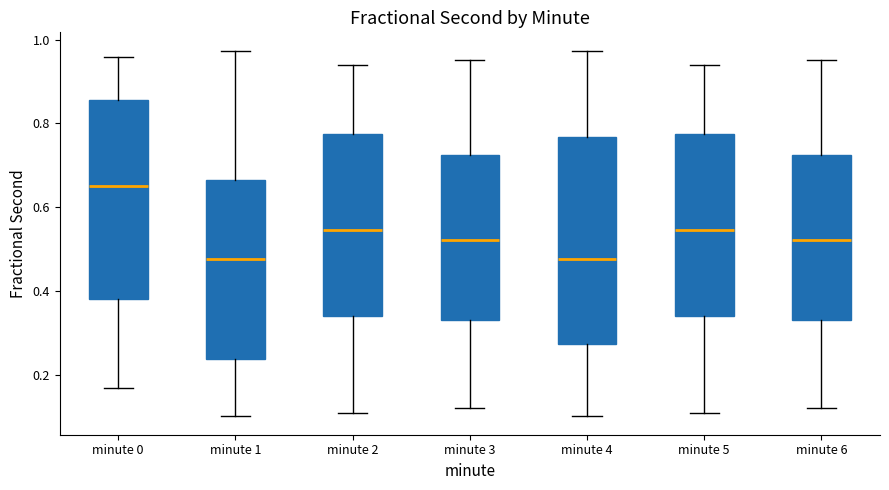

Where does the lower whisker of the box for minute 3 end on the y-axis? The values are not printed on the chart, so give them approximately, as read against the axis.

0.12